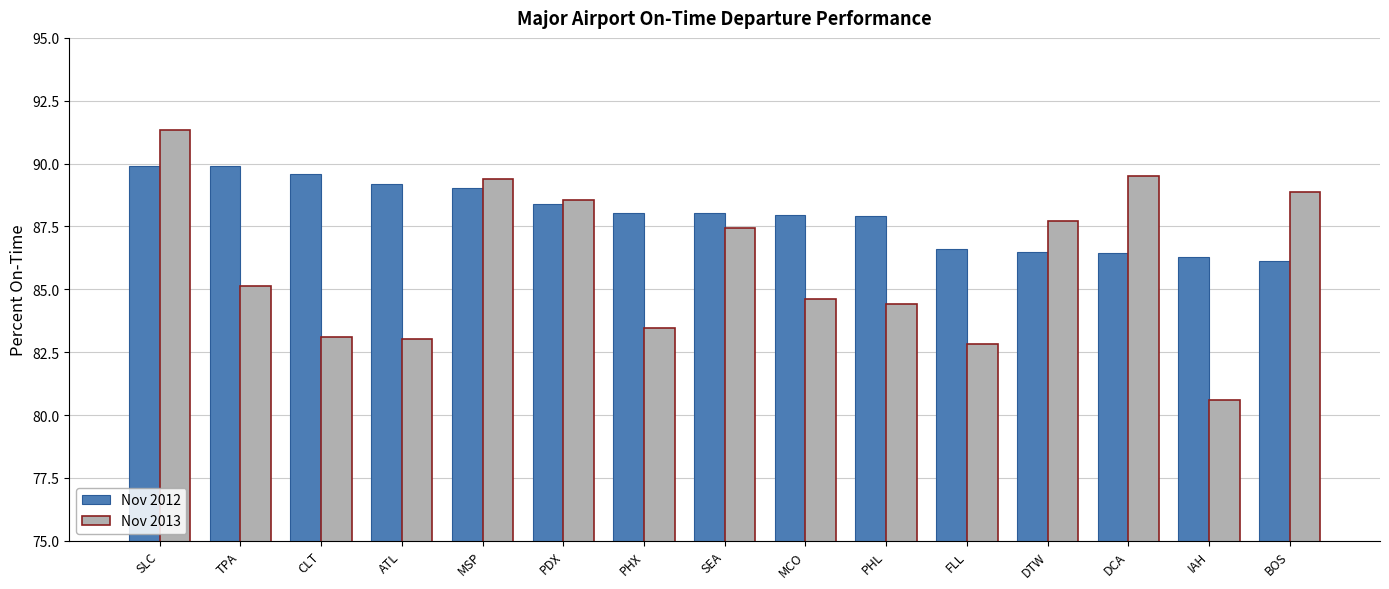

What is the smallest value displayed?

80.6